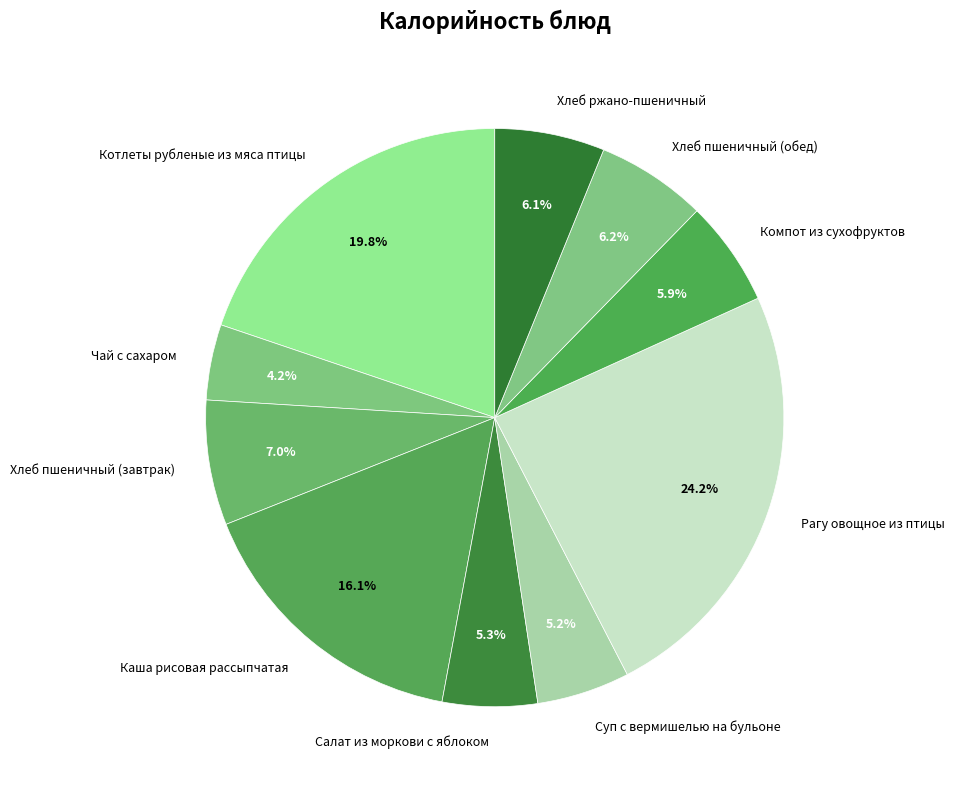

True or false: Хлеб пшеничный (обед) accounts for 6% of the total.

True